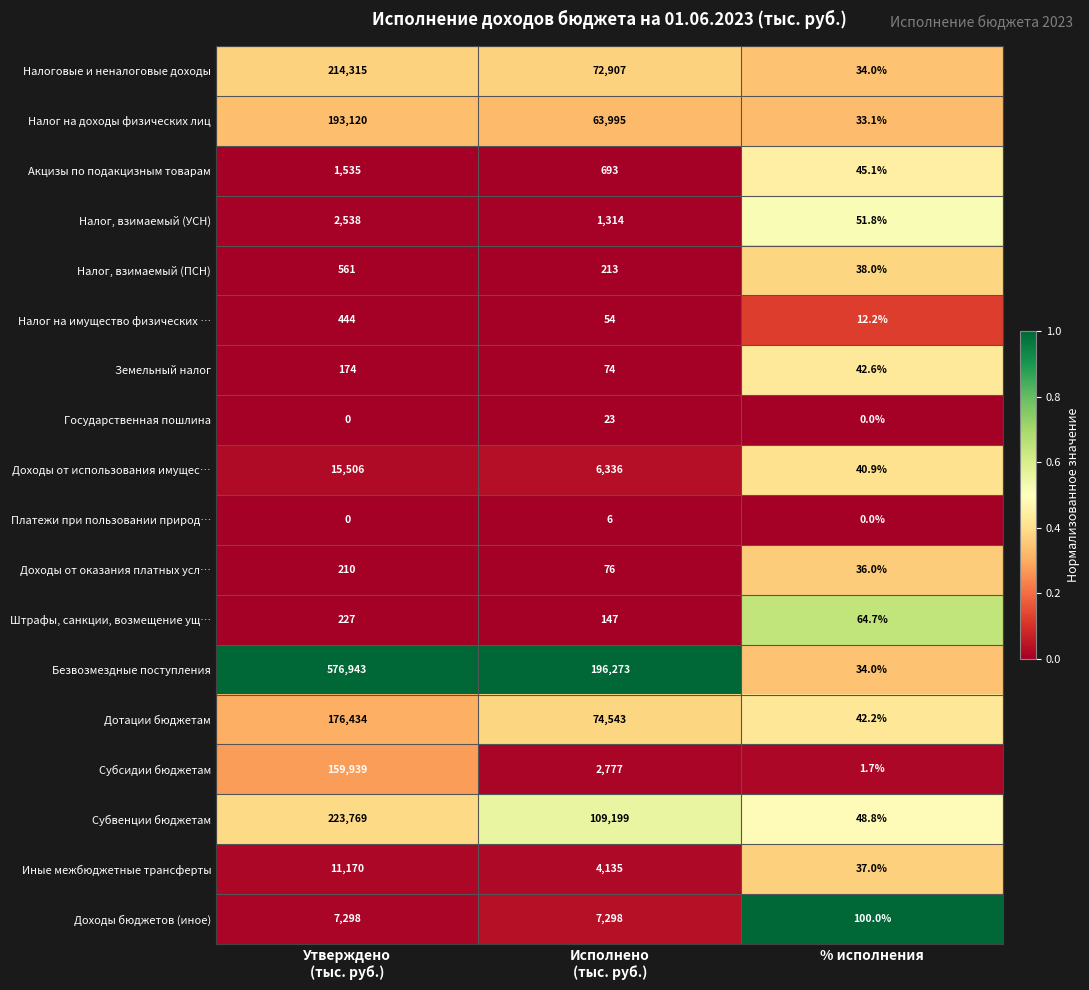

What is the sum of all Доходы бюджетов (иное) values?

14696.0